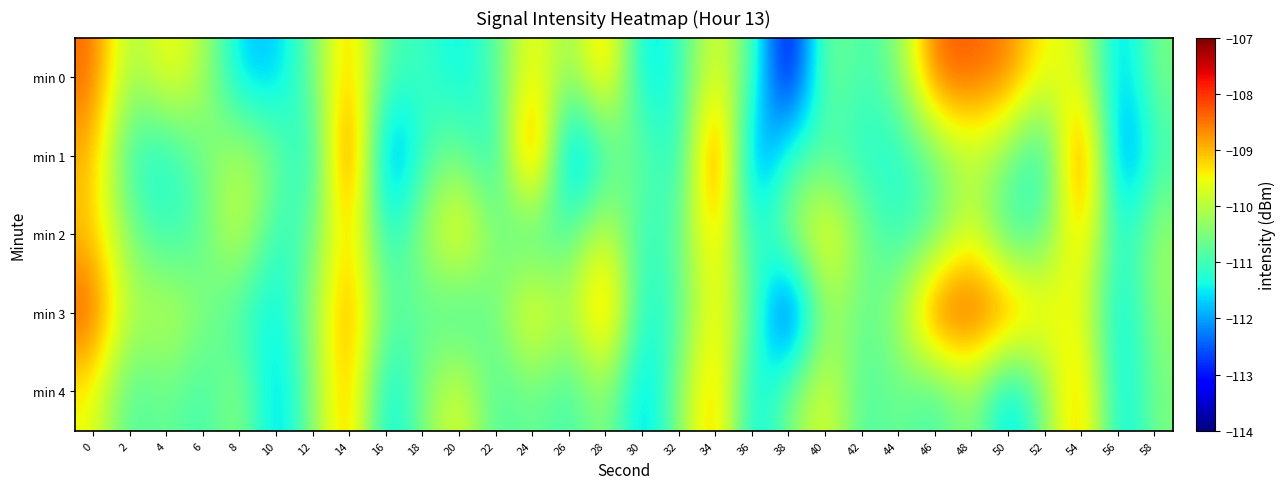

How many series are shown in this chart?

5